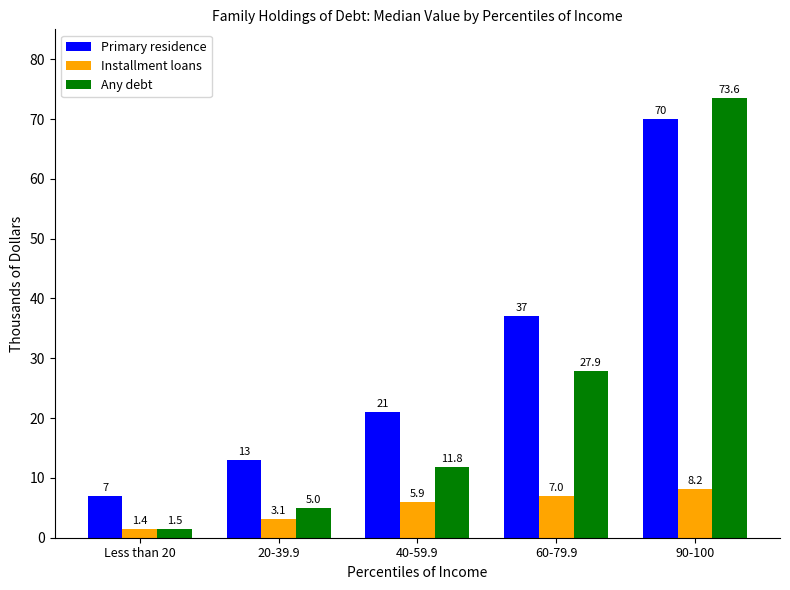

True or false: Primary residence has a value of 8.9 at 60-79.9.

False